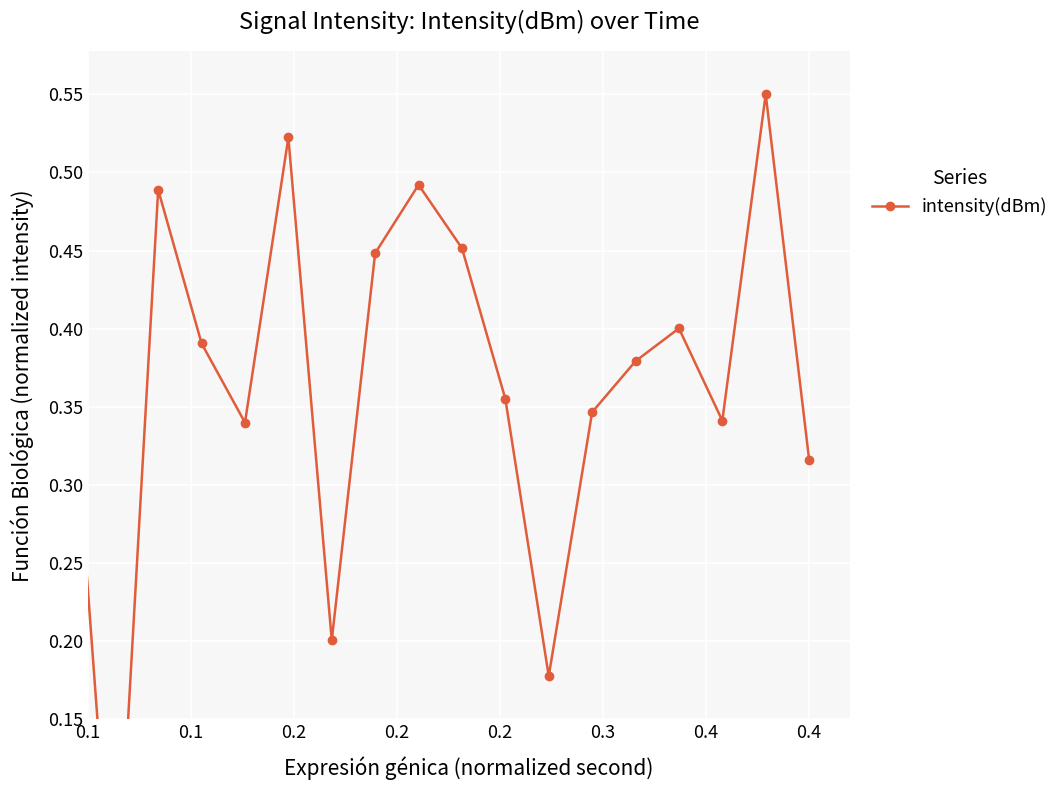

What is the average value?

0.4